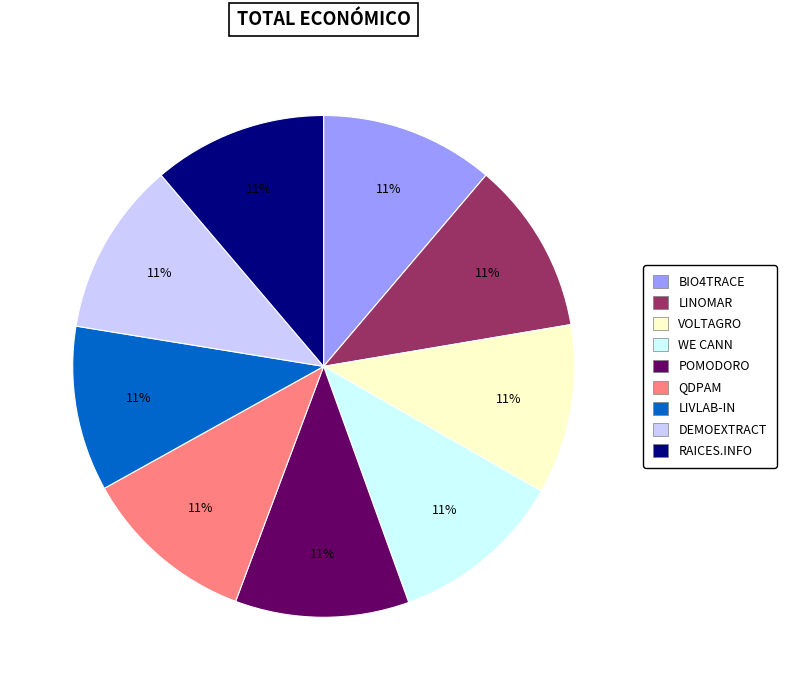

To the nearest percent, what portion does DEMOEXTRACT represent?

11%